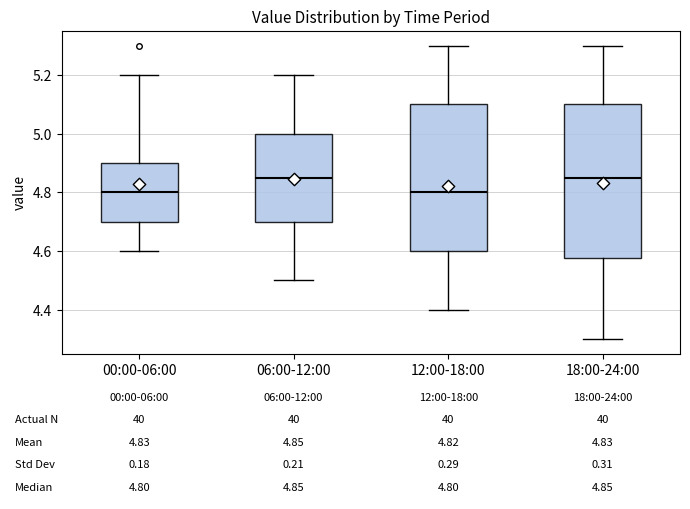

Which box is the tallest, from its lower edge to its upper edge?

18:00-24:00